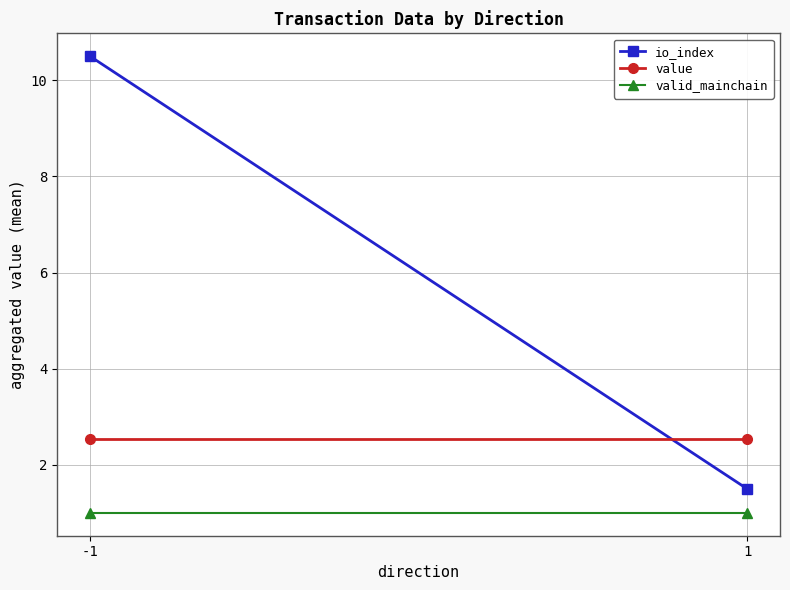

The io_index series shows 1.5 at 1. True or false?

True